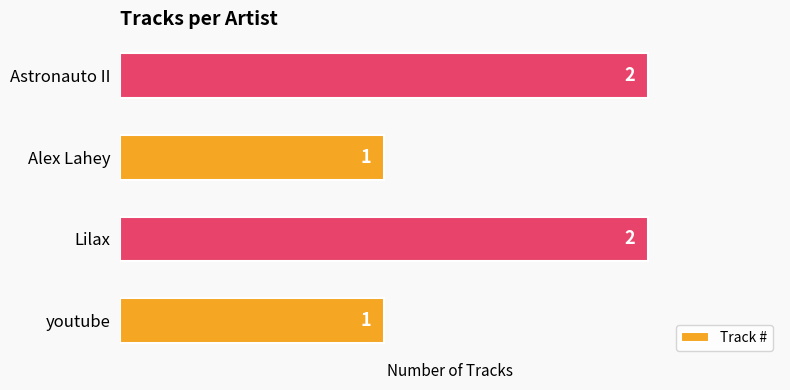

How many series are shown in this chart?

1